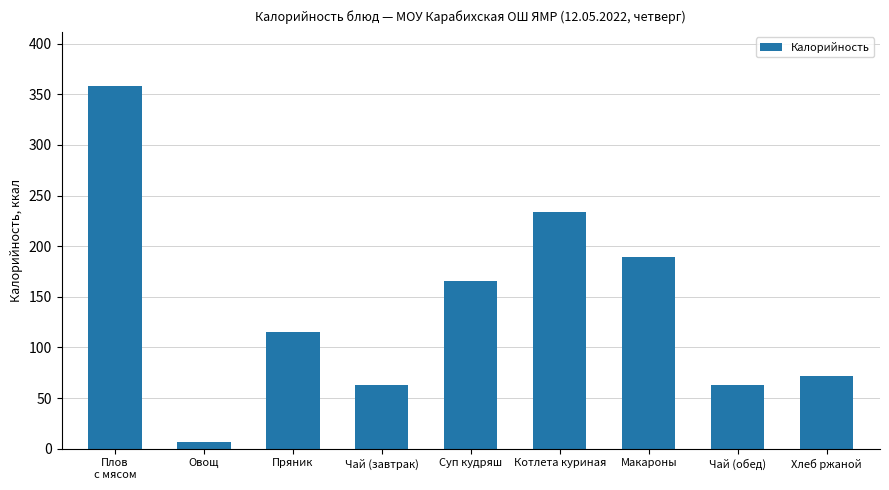

Is it true that the value at Чай (завтрак) is 40?

False